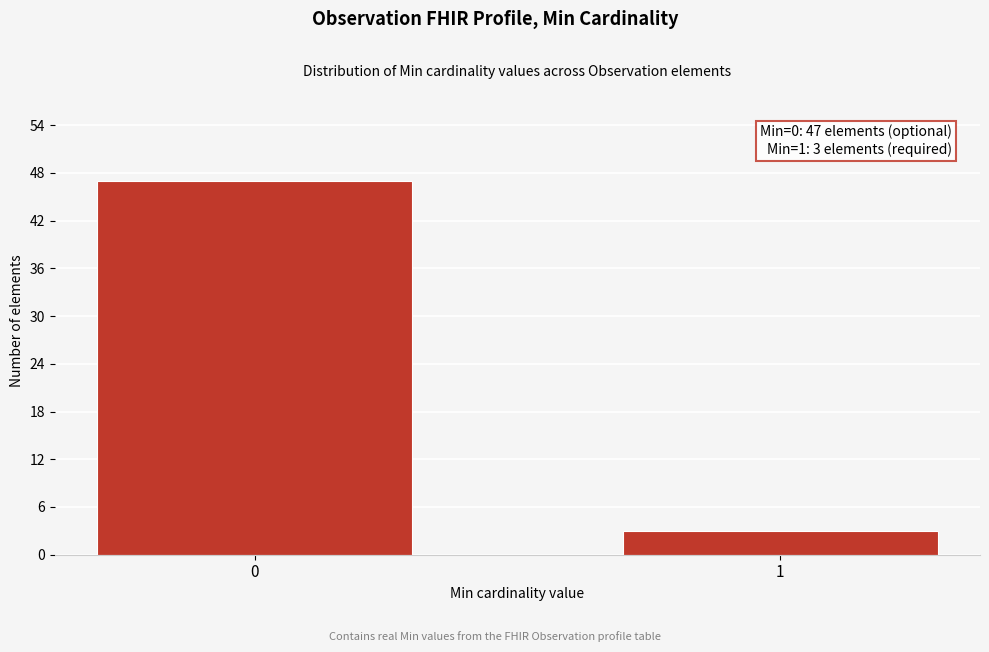

Reading left to right, what are all the values shown in this chart?

47	3